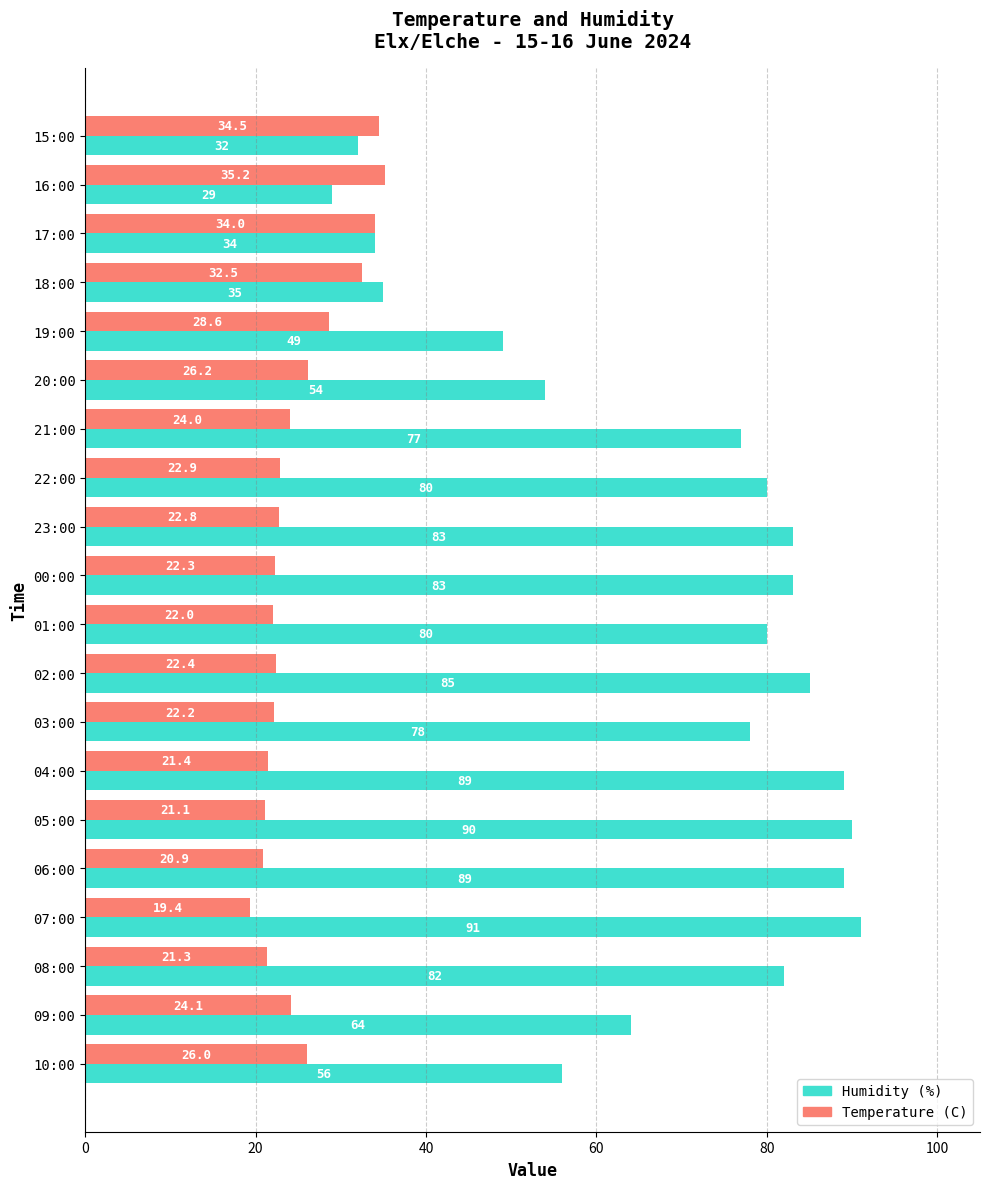

The value of Temperature (C) at 21:00 is 24.0. True or false?

True